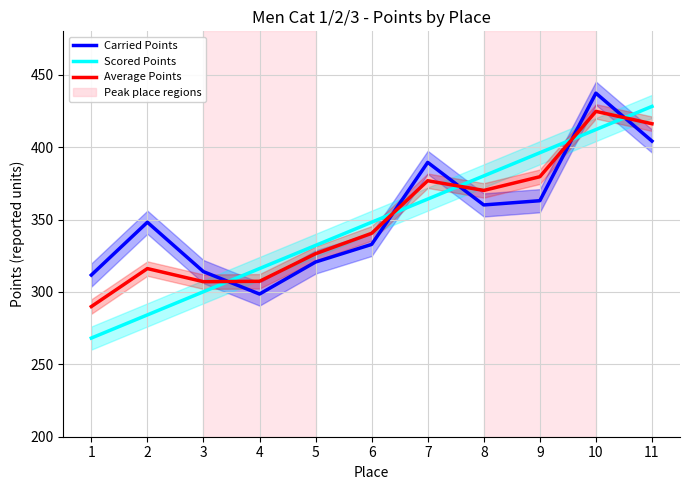

After their last crossing, which series has the higher values: Scored Points or Average Points?

Scored Points